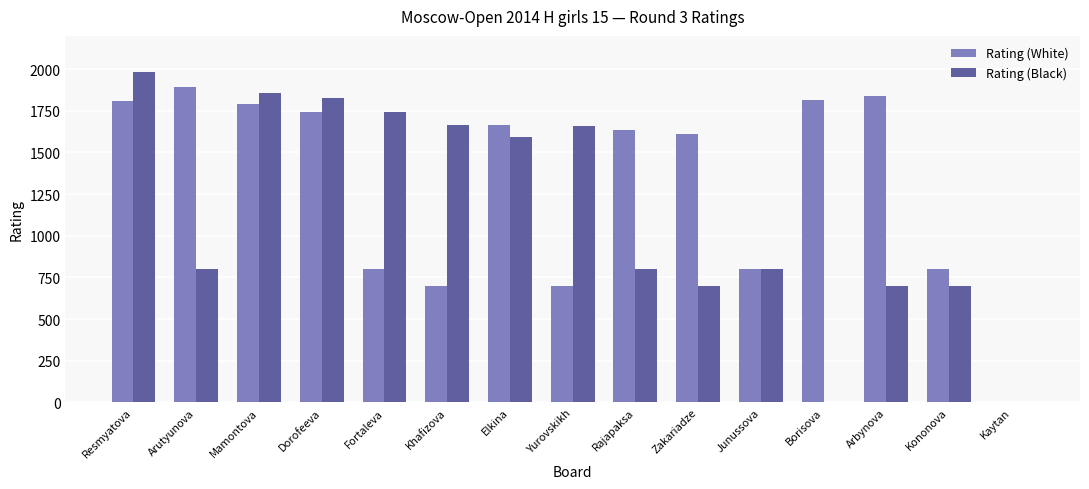

What are all the series names shown in the legend?

Rating (White), Rating (Black)